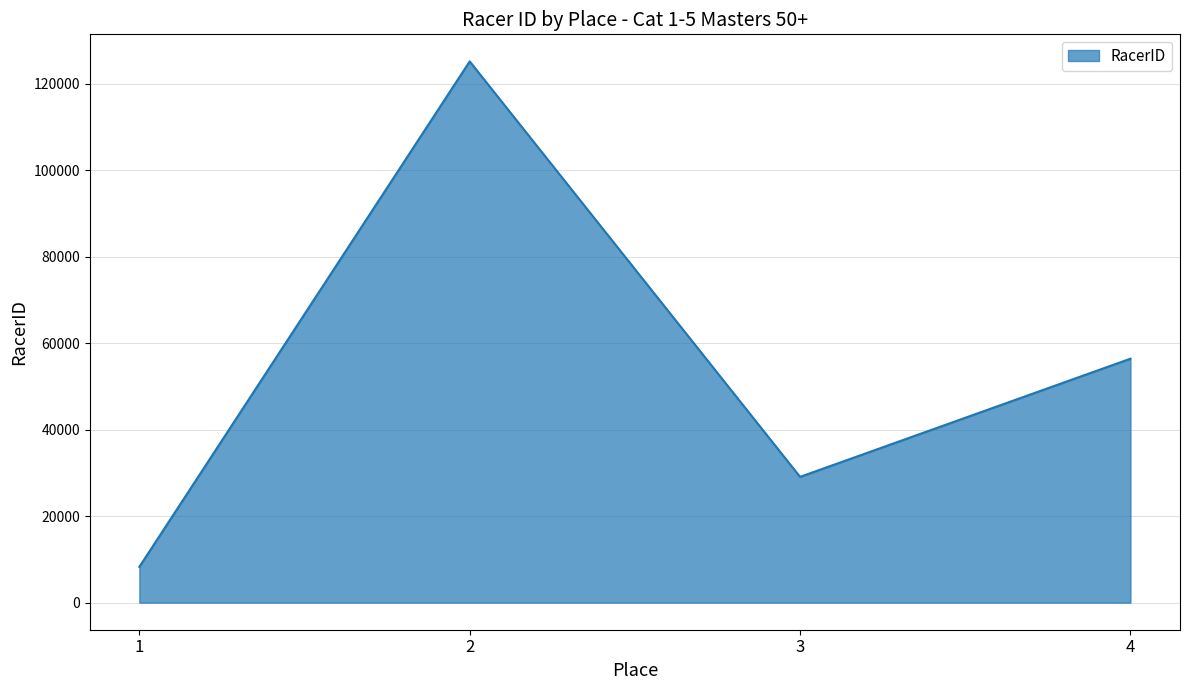

List the labels in order of value, smallest first.

1, 3, 4, 2